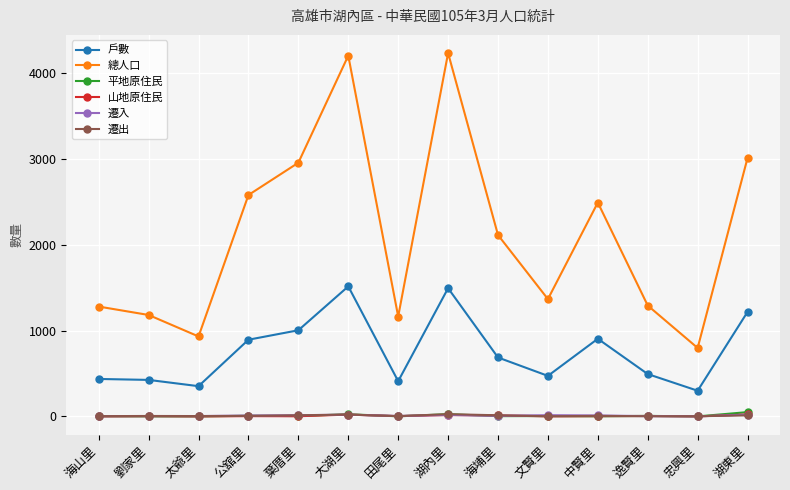

What is the spread (max minus min) of values at 文賢里?

1365